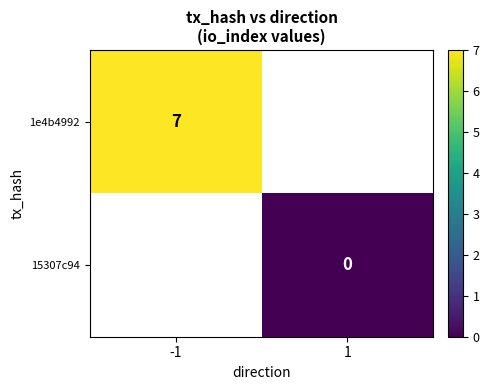

Is it true that 1e4b4992 equals 10 at -1?

False